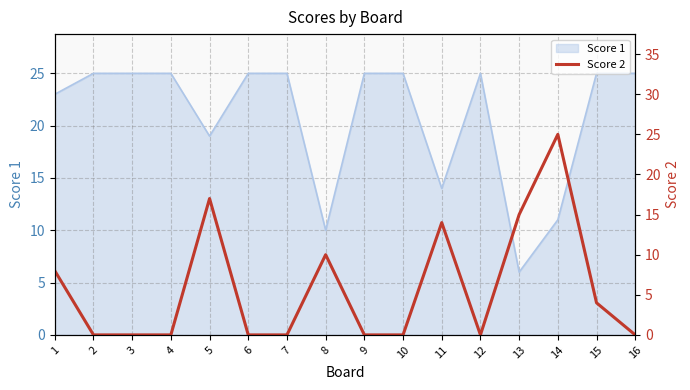

The Score 1 series shows 8 at 9. True or false?

False